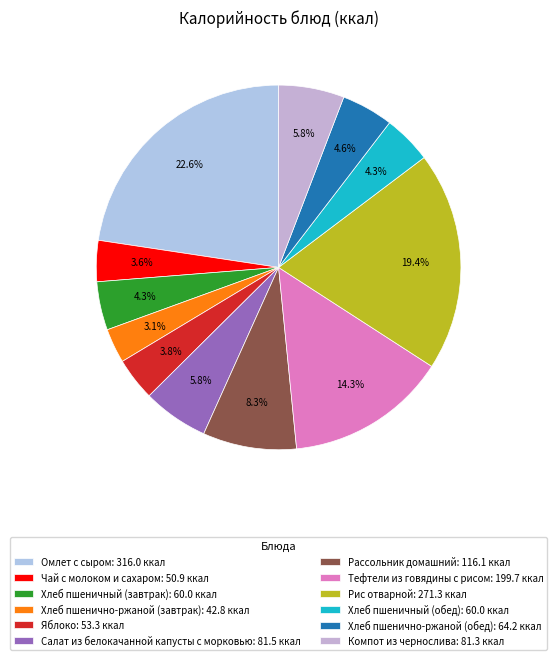

How much of the chart is everything except Чай с молоком и сахаром?

96.4%